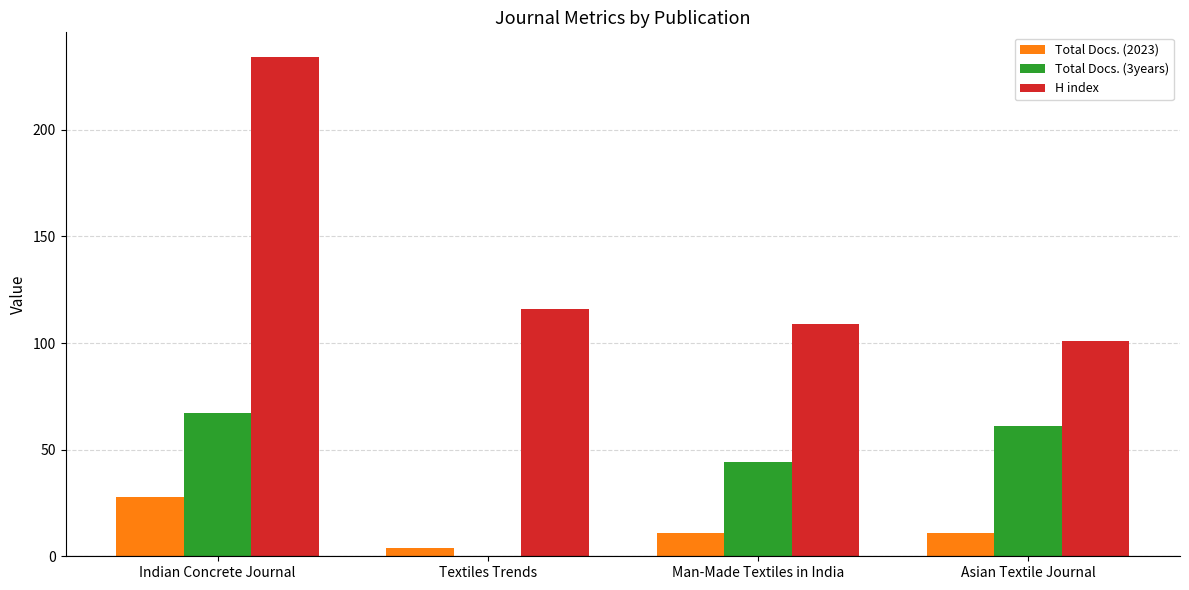

What is the maximum value for H index?

234